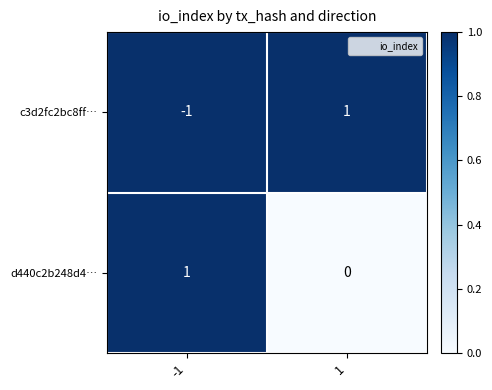

The value of d440c2b248d4… at 1 is 0. True or false?

True